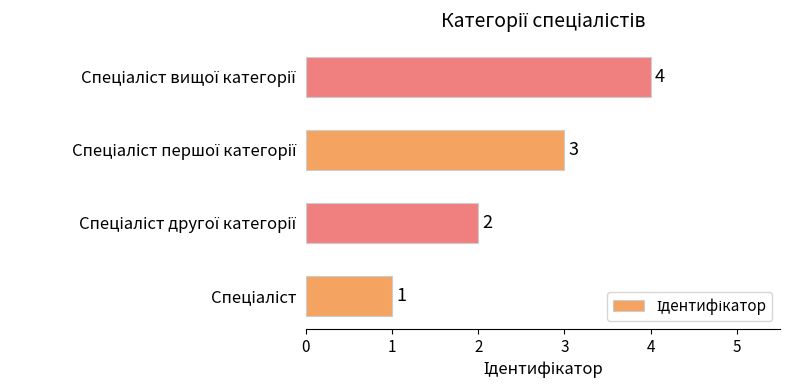

What is the maximum value shown in the chart?

4